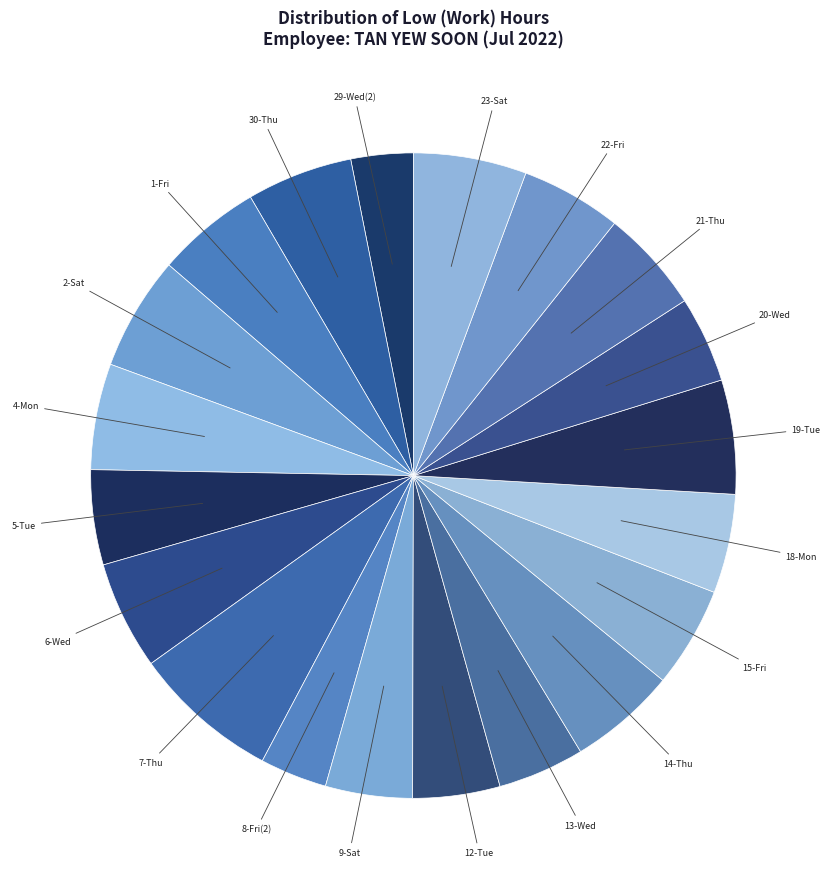

How many segments does this pie chart have?

20